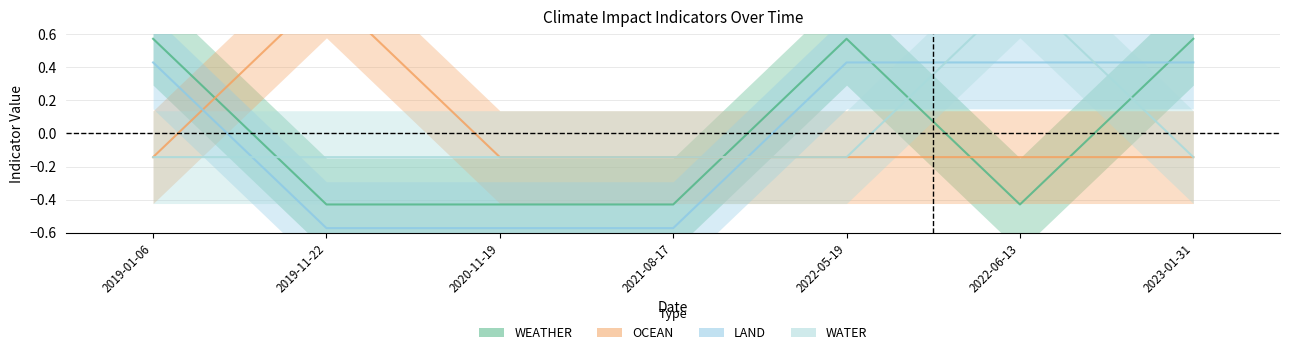

True or false: OCEAN and WATER cross at least once.

False